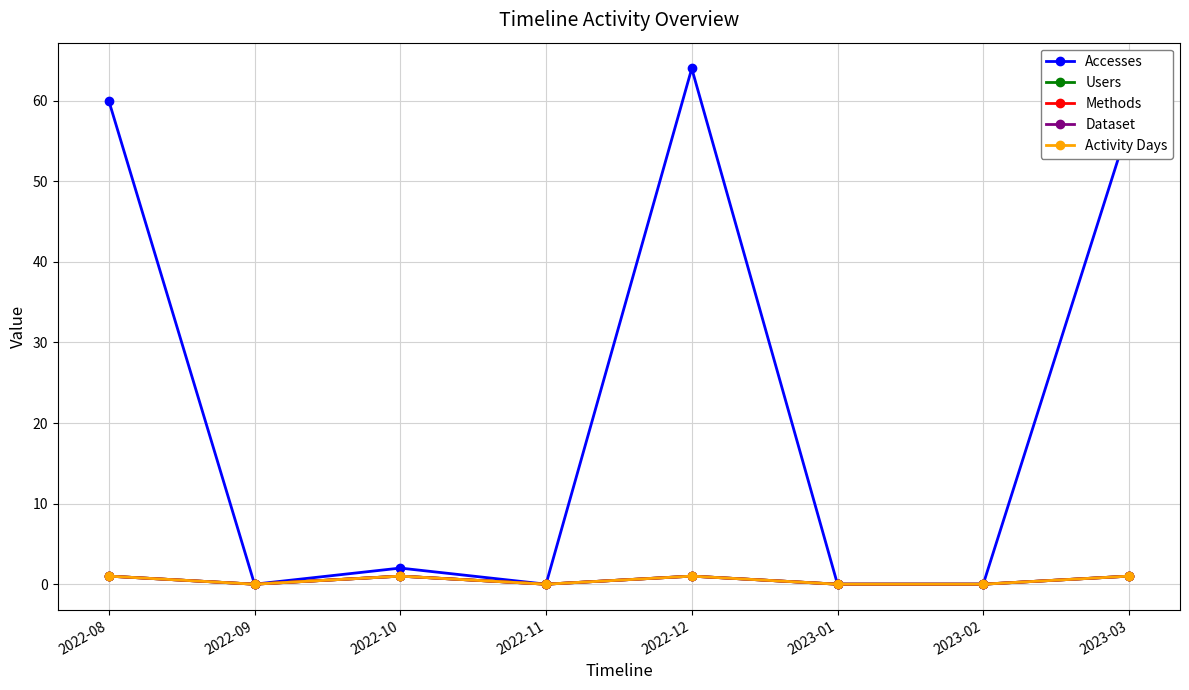

List the series in order of their peak value, highest first.

Accesses, Users, Methods, Dataset, Activity Days